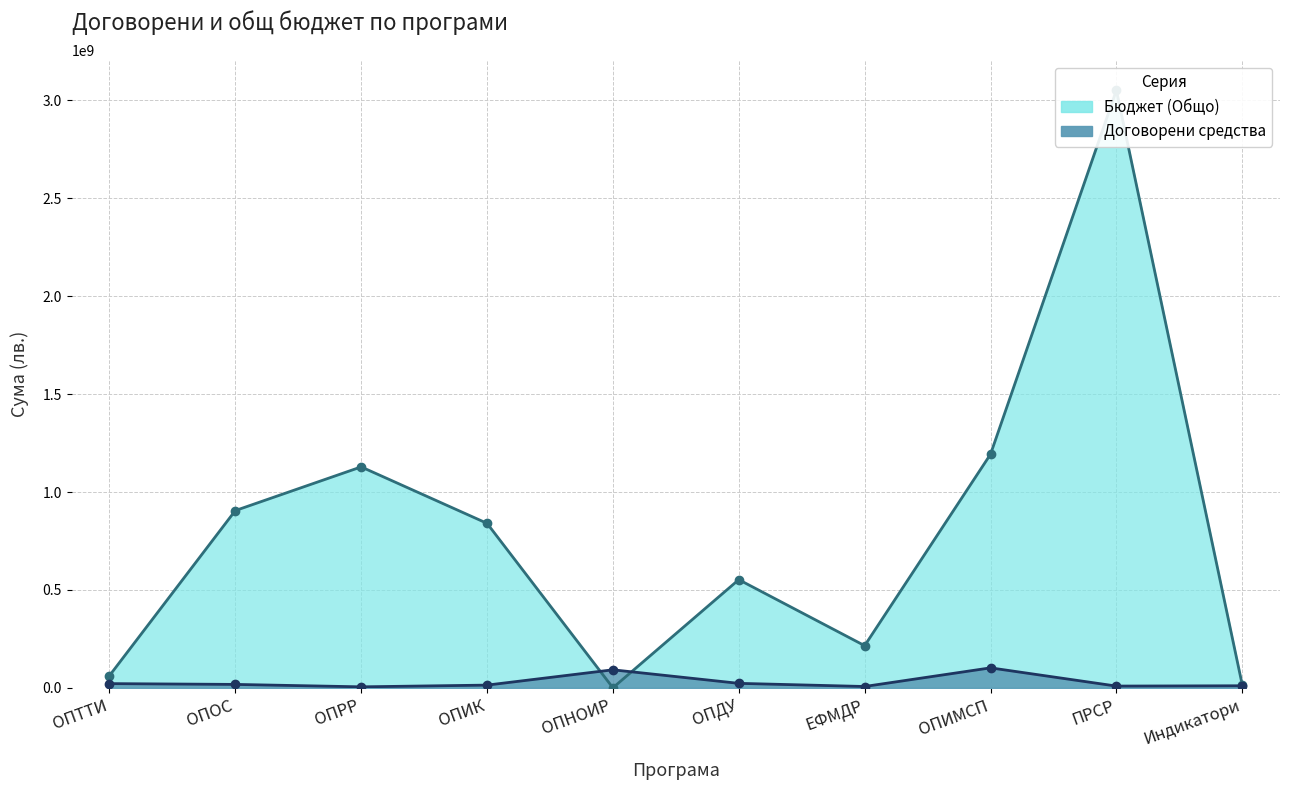

Rank the categories by Договорени средства value from highest to lowest.

ОПИМСП, ОПНОИР, ОПДУ, ОПТТИ, ОПОС, ОПИК, Индикатори, ПРСР, ЕФМДР, ОПРР